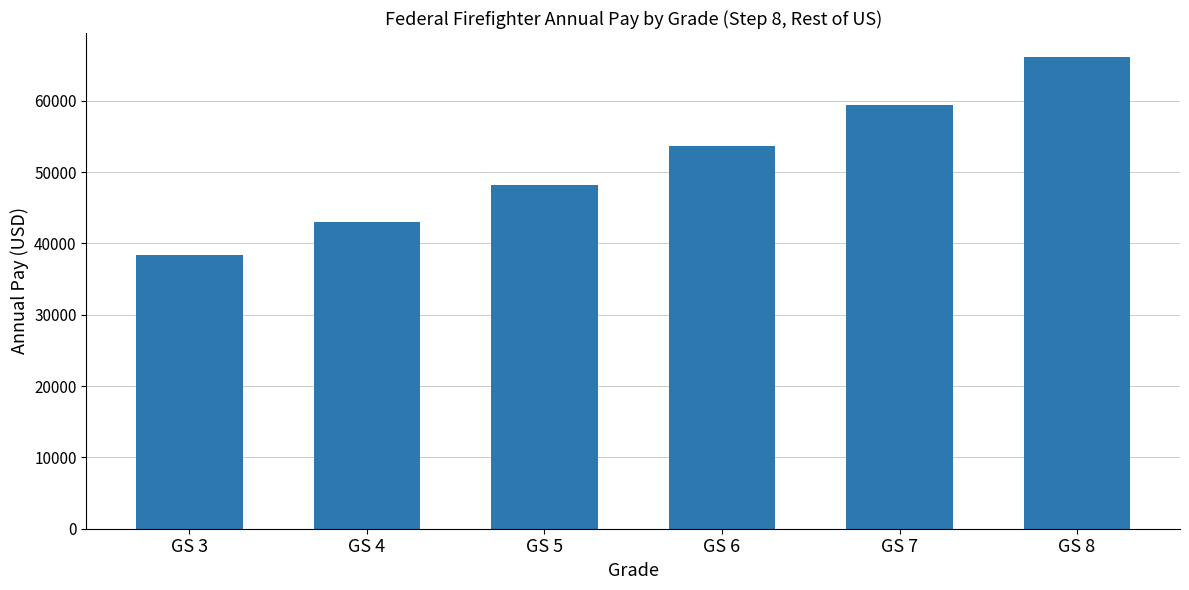

Reading left to right, list all the values displayed in this chart.

38358.8	43058.1	48143.7	53700.4	59379.3	66197.6